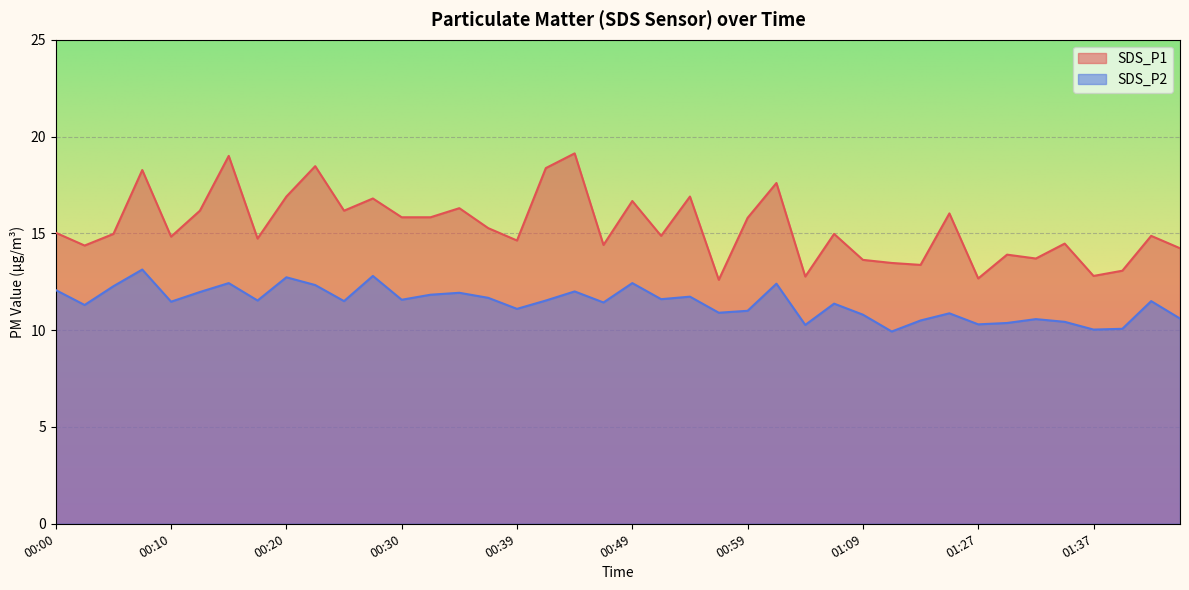

The SDS_P1 series shows 8.4 at 00:32. True or false?

False